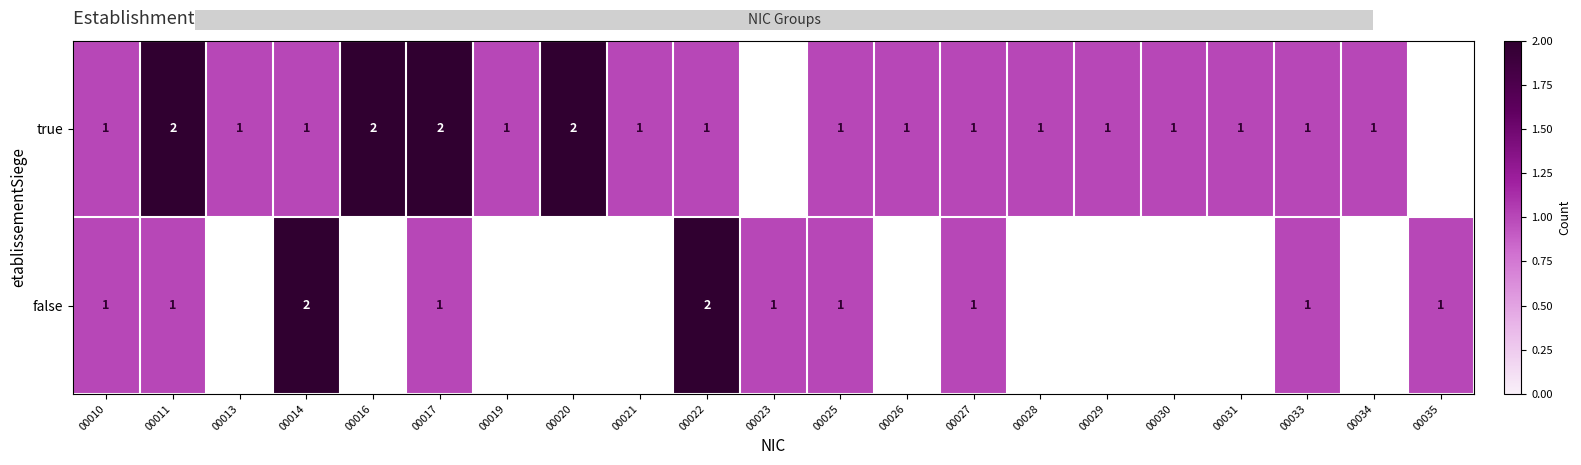

Is it true that false equals 2 at 00014?

True